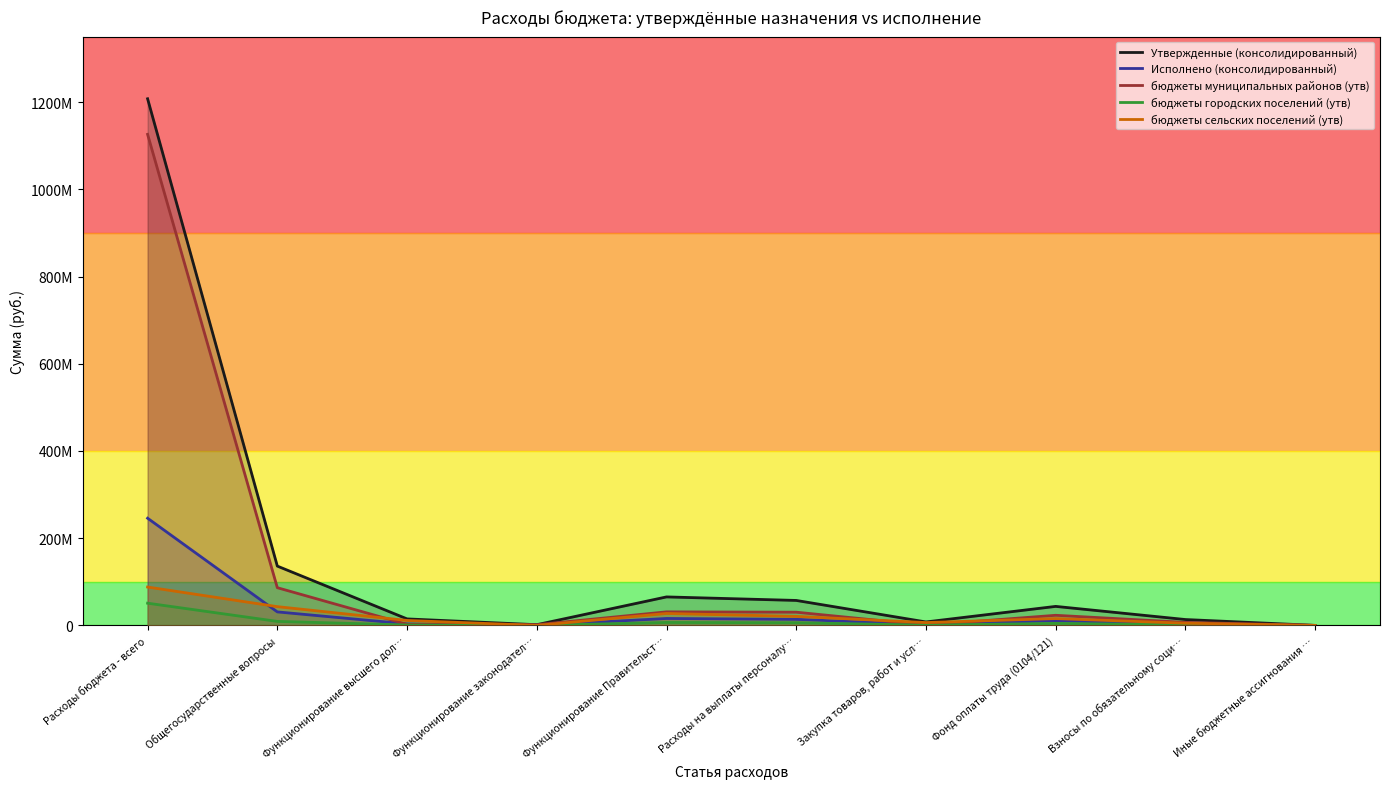

Is it true that бюджеты муниципальных районов (утв) equals 2516492.4 at Функционирование высшего дол…?

True